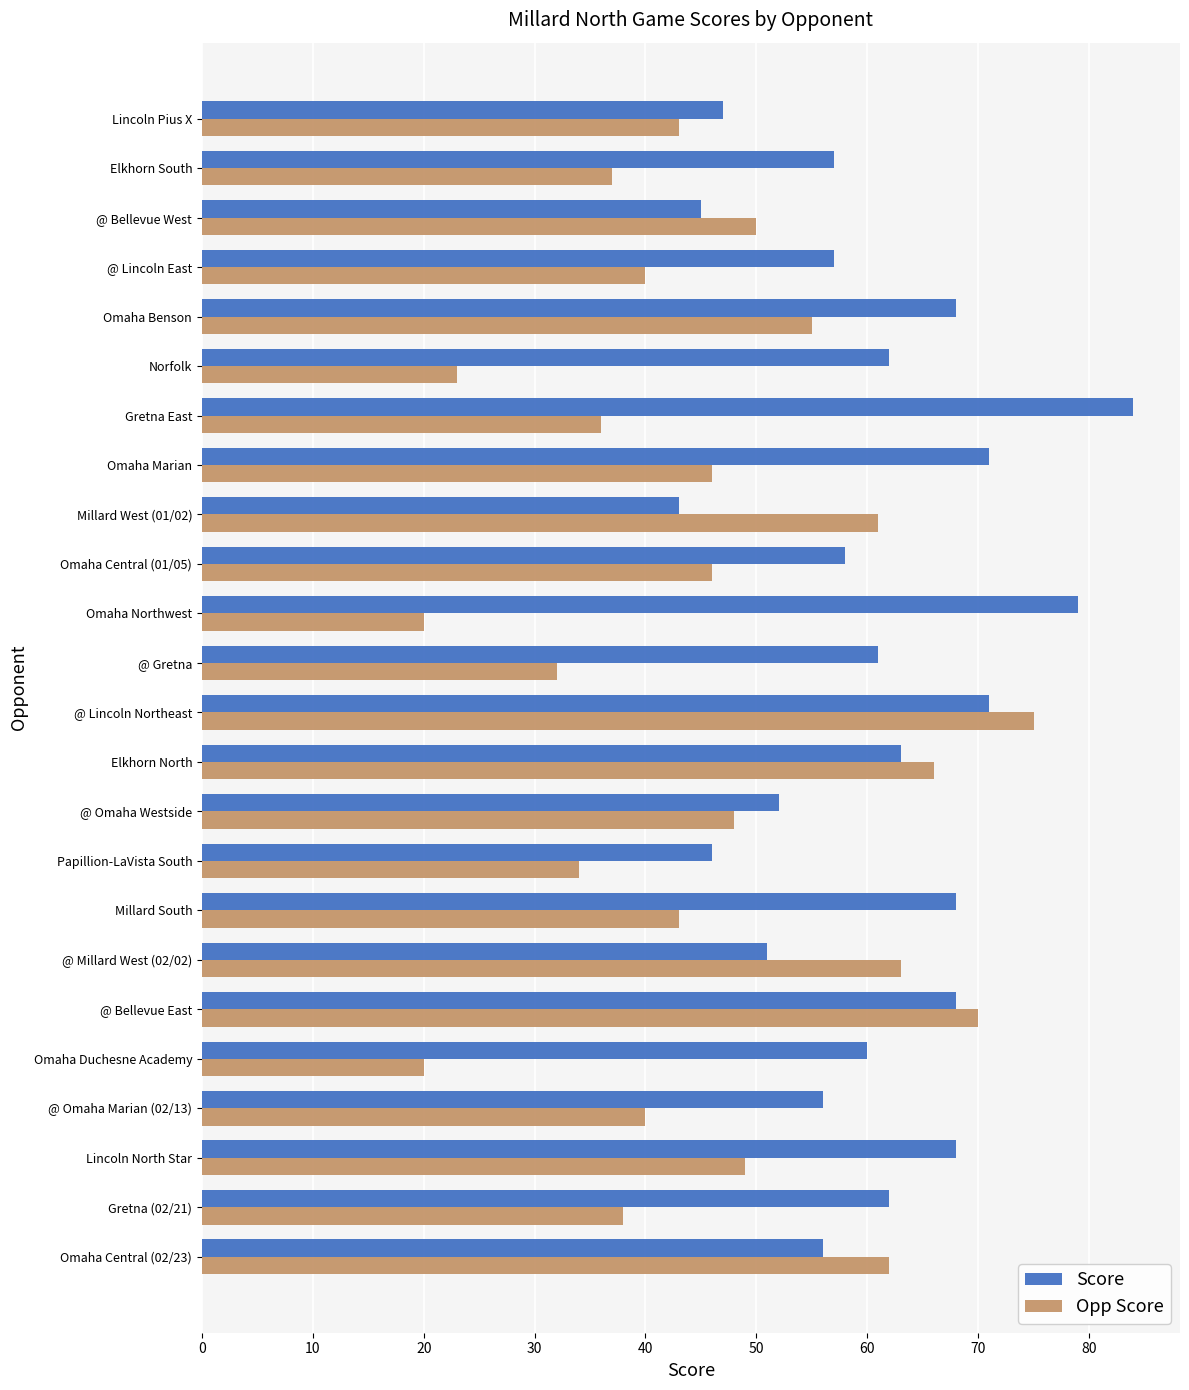

Which series has the largest total across all categories?

Score